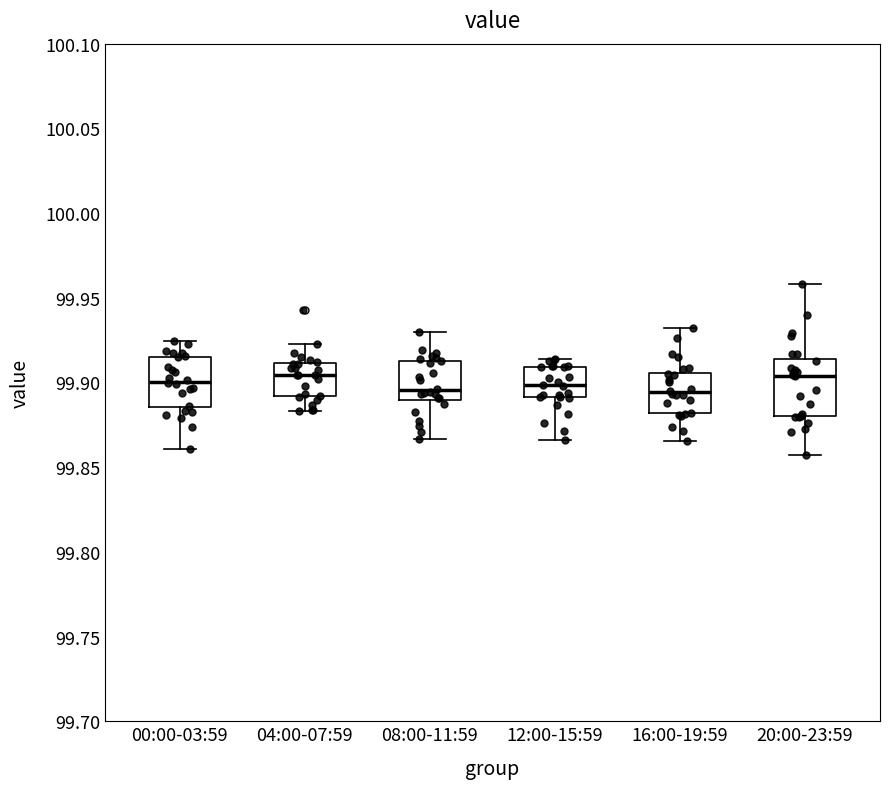

Reading left to right, read every box against the y-axis: the position of its median line, the range the box covers, and the ends of its whiskers. The values are not printed on the chart, so give them approximately, as read against the axis.

00:00-03:59: median 99.900, box 99.885 to 99.915, whiskers 99.860 to 99.925
04:00-07:59: median 99.905, box 99.890 to 99.910, whiskers 99.885 to 99.925
08:00-11:59: median 99.895, box 99.890 to 99.915, whiskers 99.865 to 99.930
12:00-15:59: median 99.900, box 99.890 to 99.910, whiskers 99.865 to 99.915
16:00-19:59: median 99.895, box 99.880 to 99.905, whiskers 99.865 to 99.930
20:00-23:59: median 99.905, box 99.880 to 99.915, whiskers 99.855 to 99.960